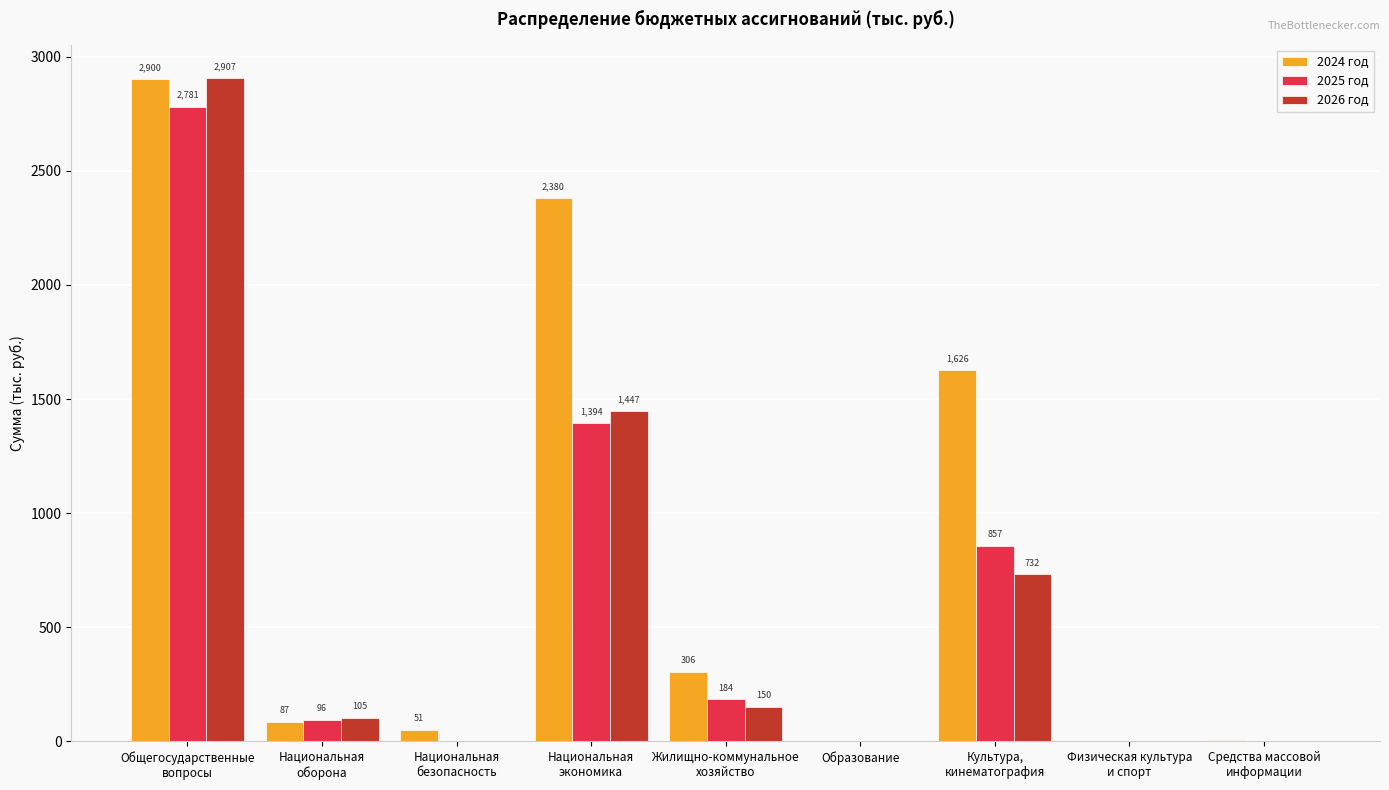

True or false: 2026 год has a value of 0.0 at Образование.

True